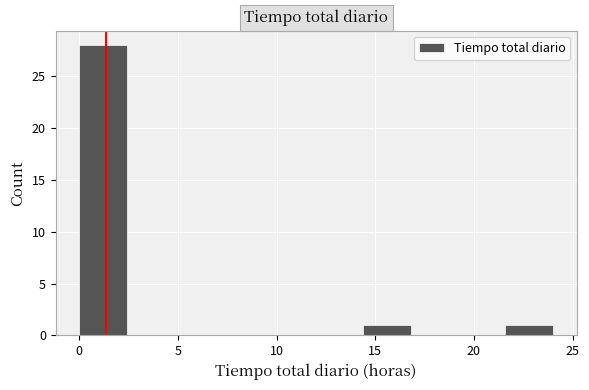

What is the height of the bar covering 0.0 to 2.4 on the x-axis? Neither the bar edges nor the heights are printed on the chart, so give them approximately, as read against the axes.

28